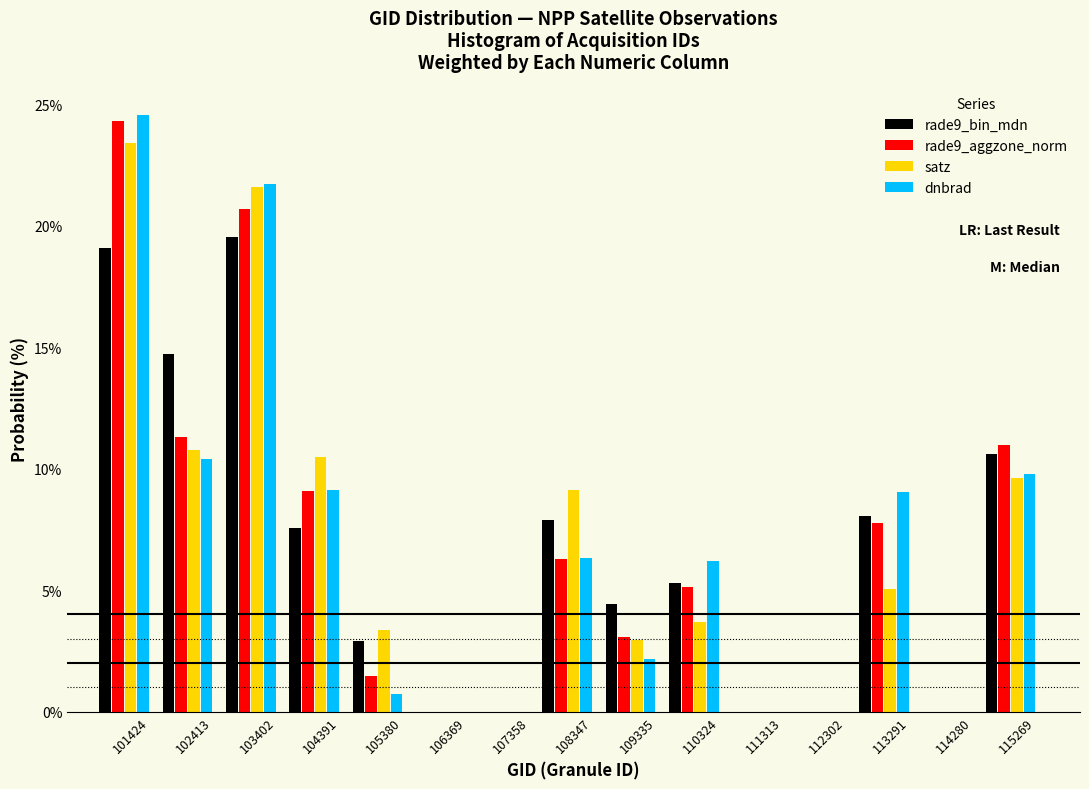

Is it true that rade9_bin_mdn equals 0.0 at 114280?

True